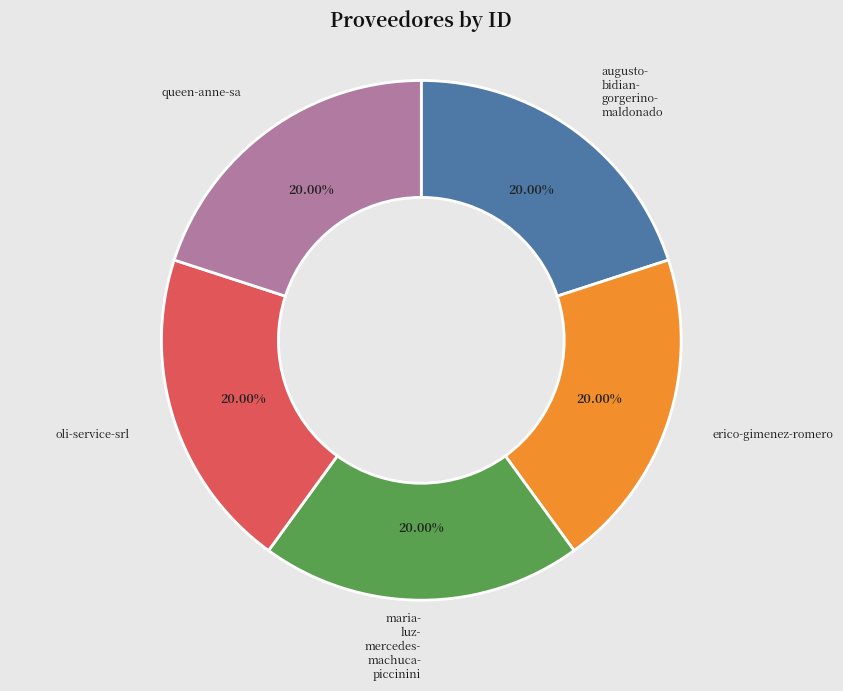

Is there any slice that represents more than half of the pie?

No